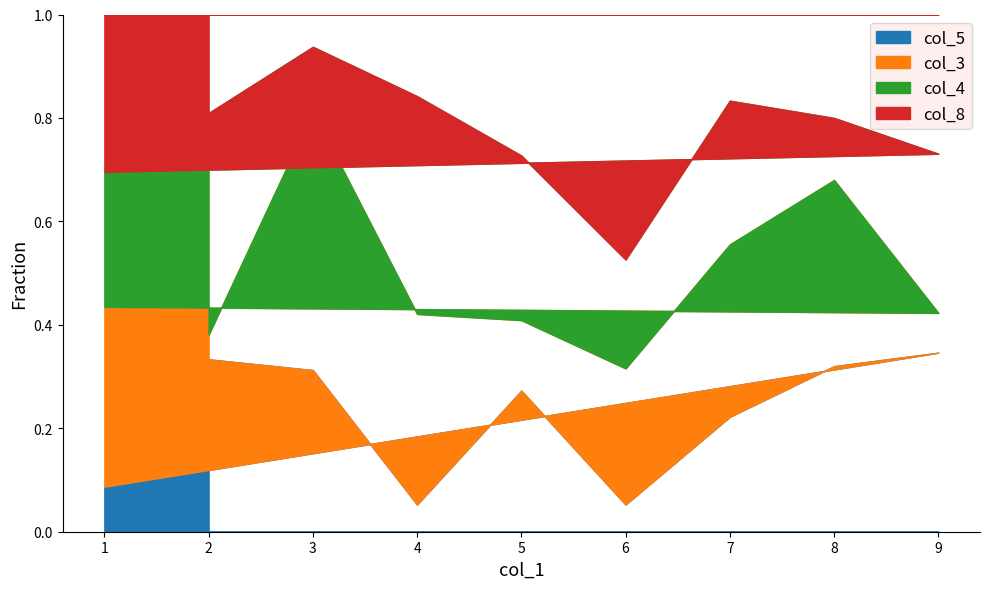

Is the value of col_5 at 5 greater than the value of col_8 at 3?

Yes